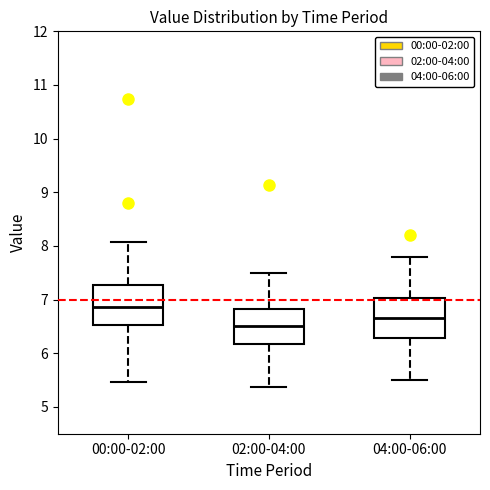

Reading left to right, transcribe this box plot: for each box, give where its median line is, the range the box spans, and where its two whiskers end, as read against the y-axis. The values are not printed on the chart, so give them approximately, as read against the axis.

00:00-02:00: median 6.9, box 6.5 to 7.3, whiskers 5.5 to 8.1
02:00-04:00: median 6.5, box 6.2 to 6.8, whiskers 5.4 to 7.5
04:00-06:00: median 6.7, box 6.3 to 7.0, whiskers 5.5 to 7.8